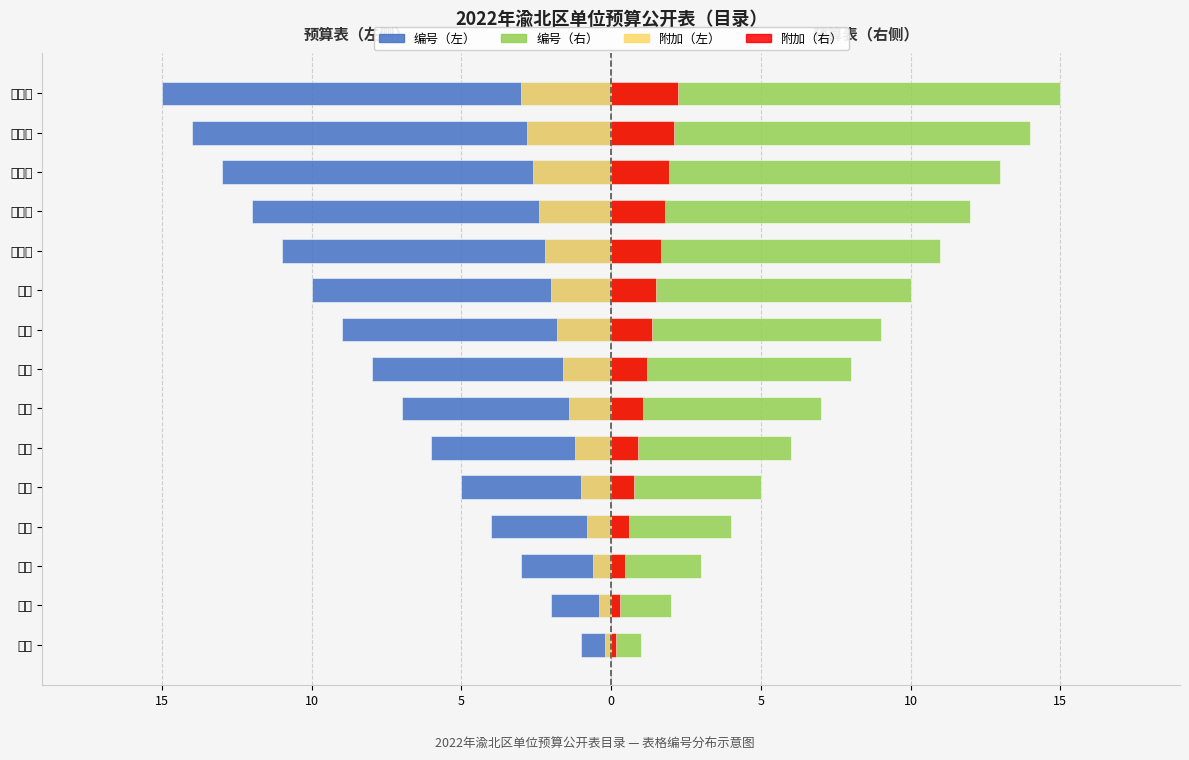

Which series changed the most between 表二 and 表十?

编号（左）